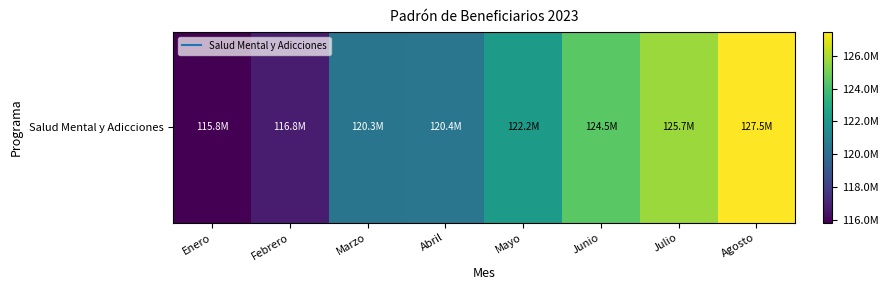

What is the minimum value shown in the chart?

115825248